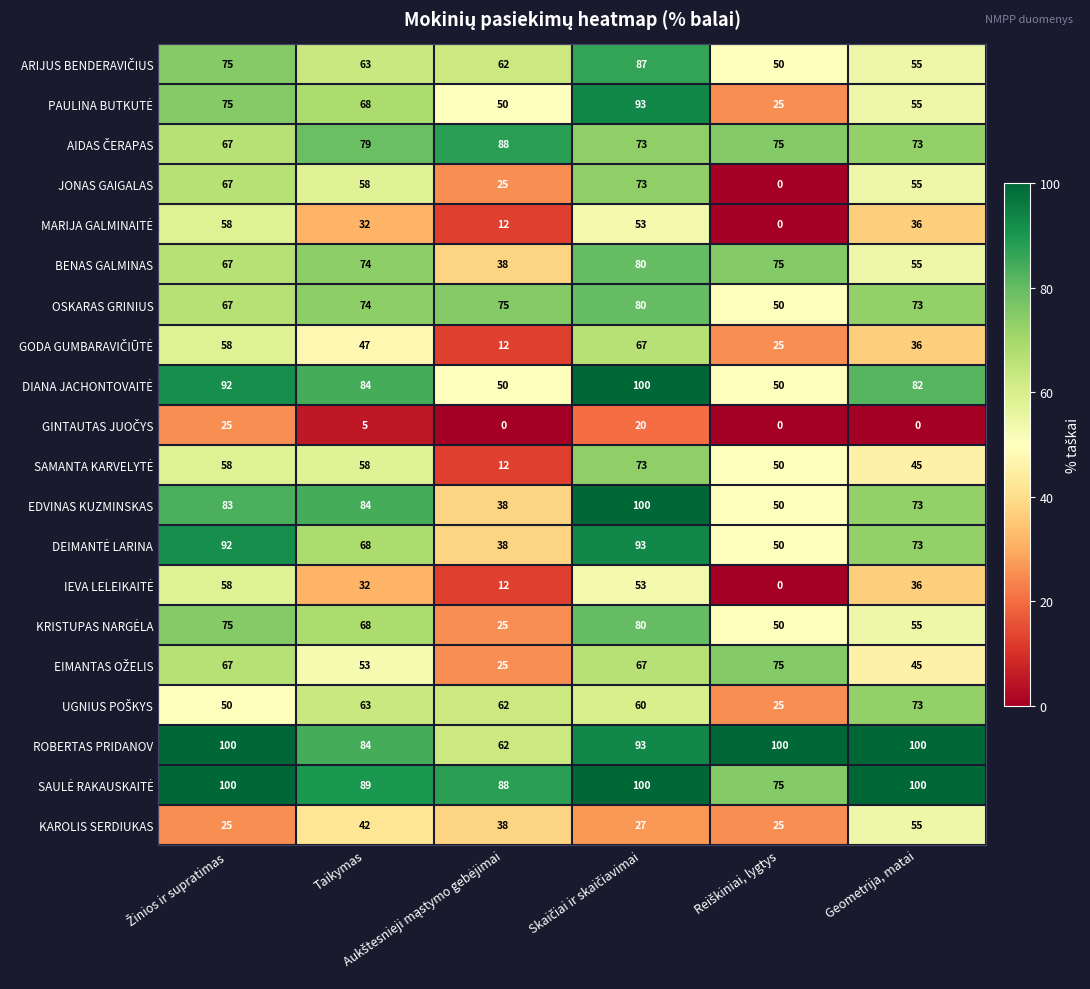

What is the maximum value shown in the chart?

100